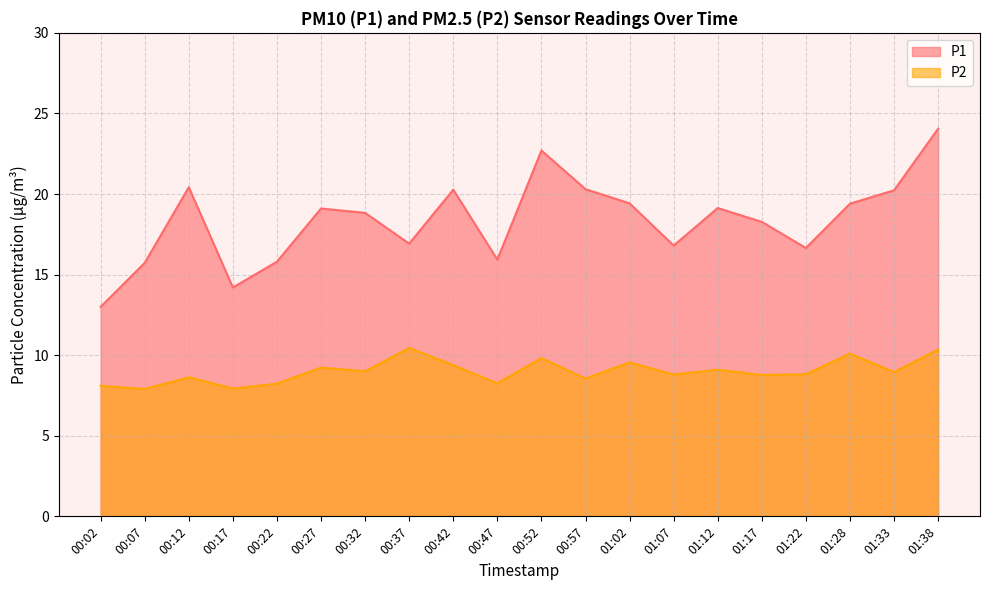

What is the average value of the P1 series?

18.4